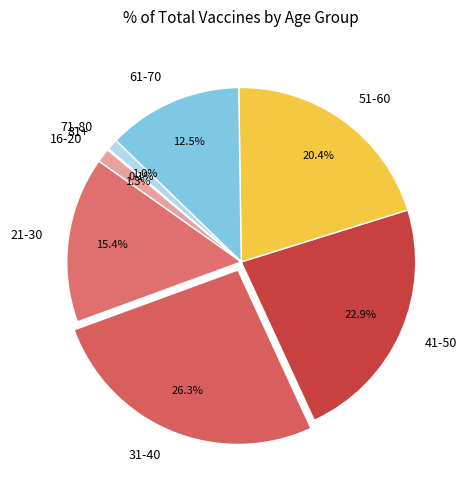

Is it true that 61-70 is 7% of the pie?

False